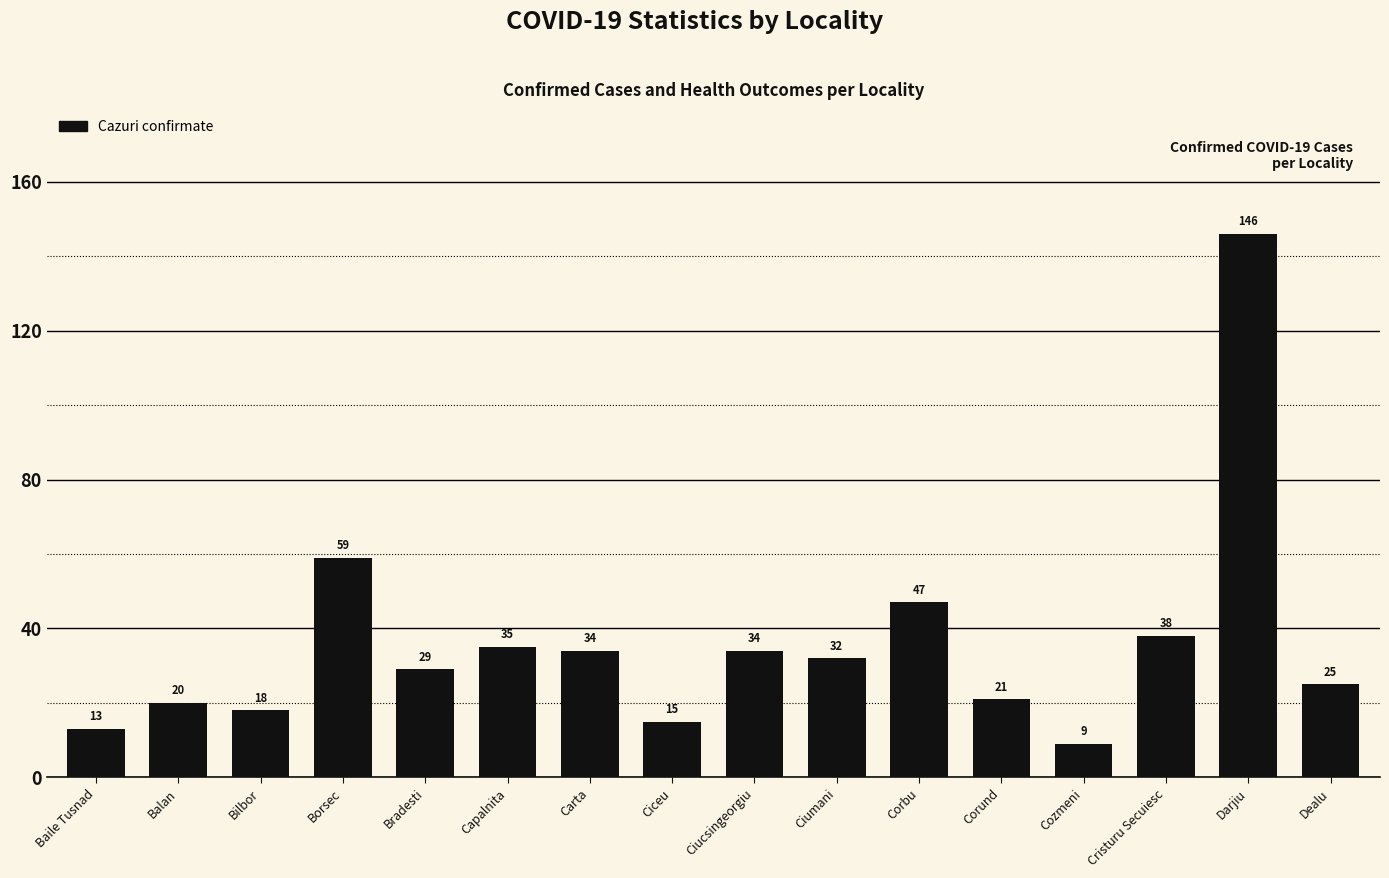

How many data points are less than 32?

8